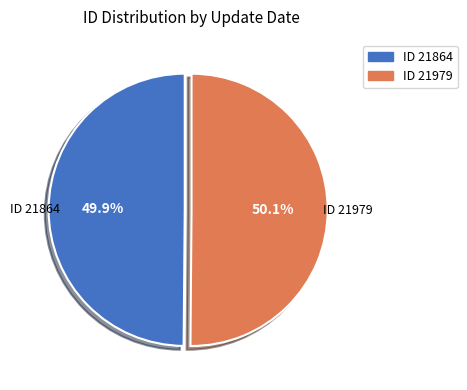

How much of the chart is everything except ID 21979?

49.9%